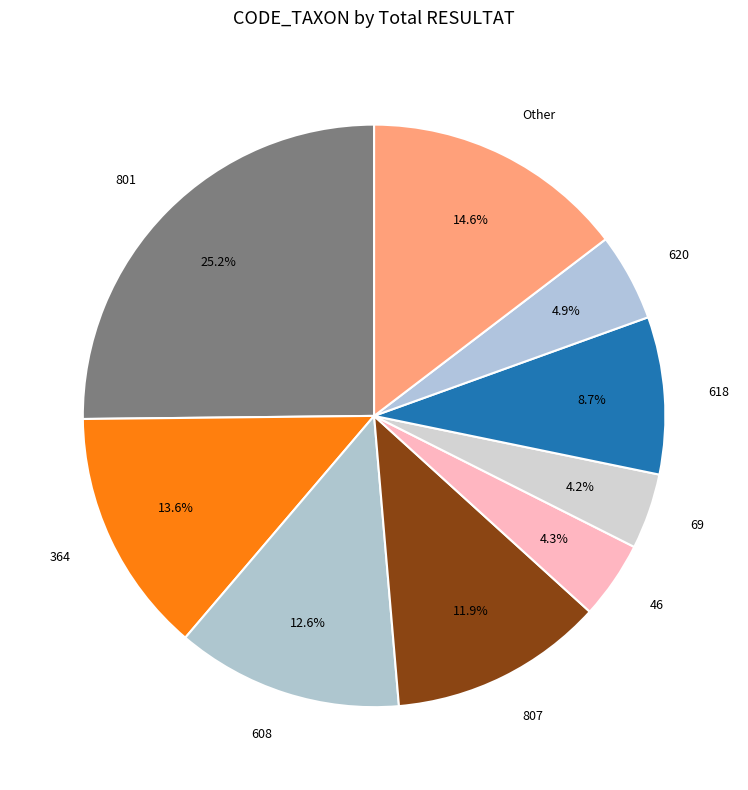

Count the number of slices in the pie.

9